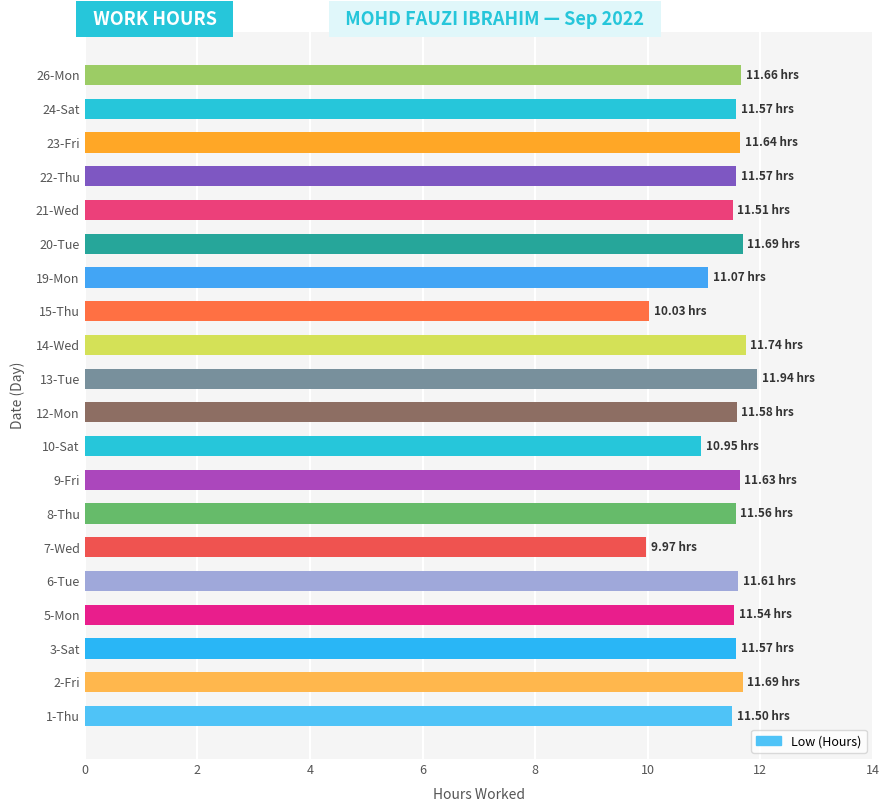

What is the ratio of the value at 7-Wed to the value at 23-Fri?

0.9